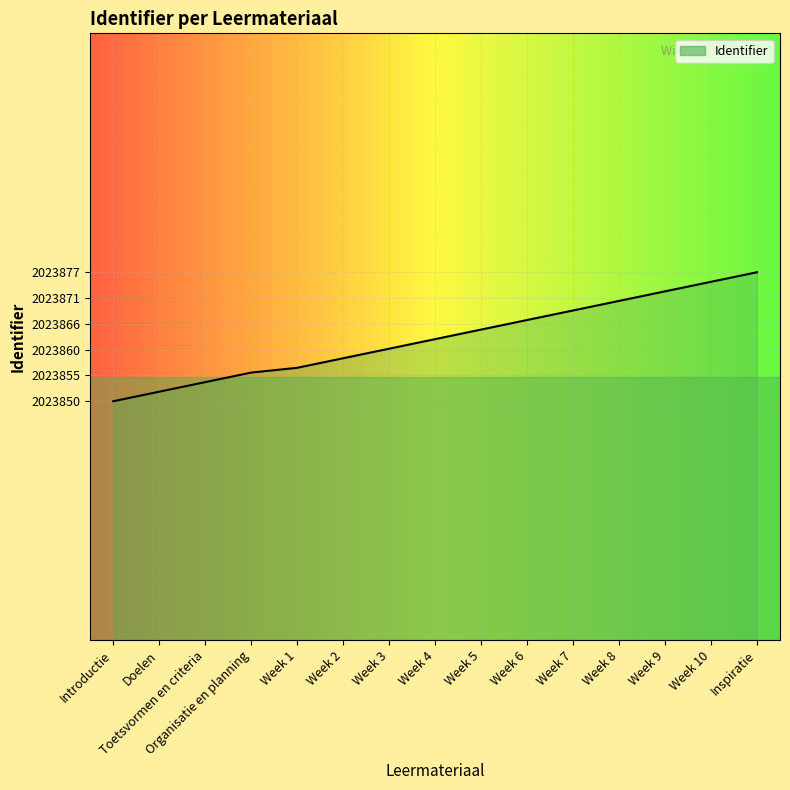

What is the greatest value displayed?

2023877